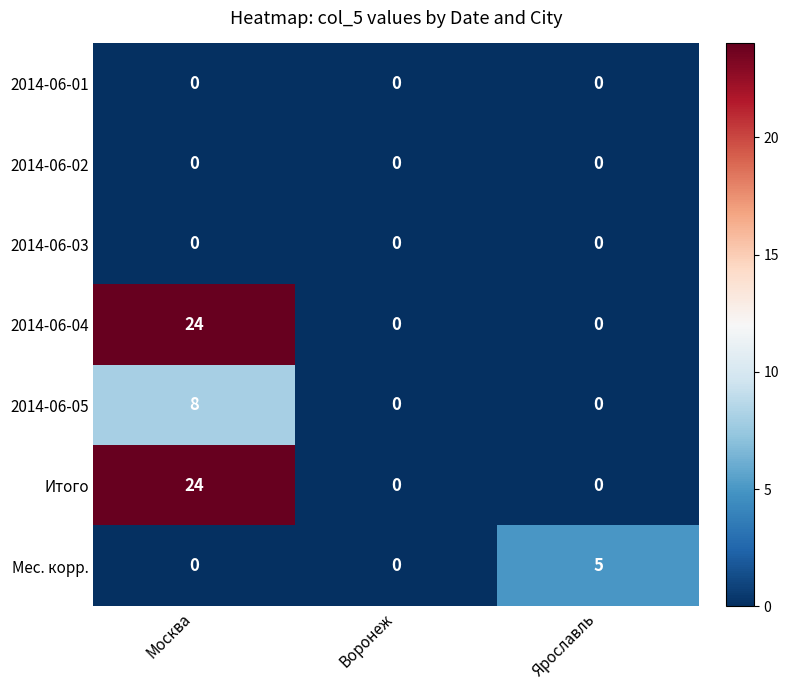

The 2014-06-05 series shows 0 at Воронеж. True or false?

True